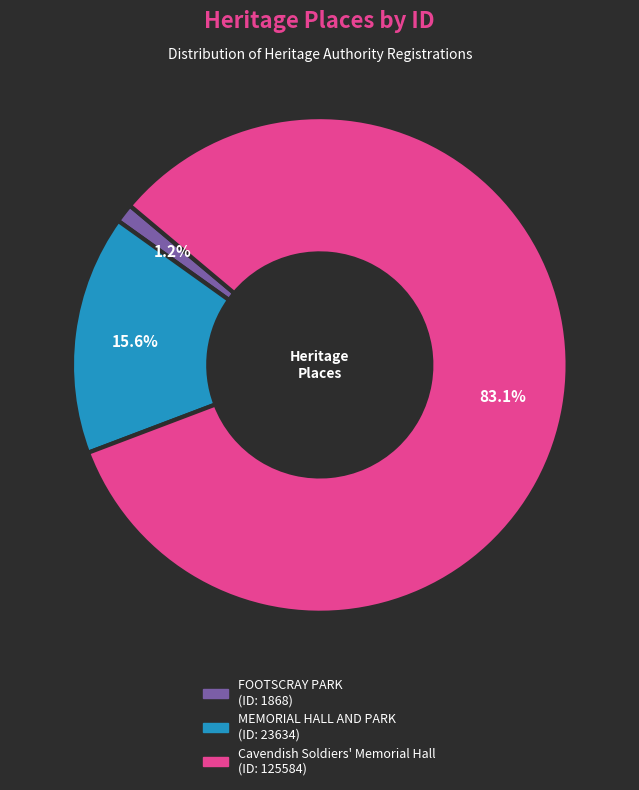

Which category has the biggest portion of the pie?

Cavendish Soldiers' Memorial Hall